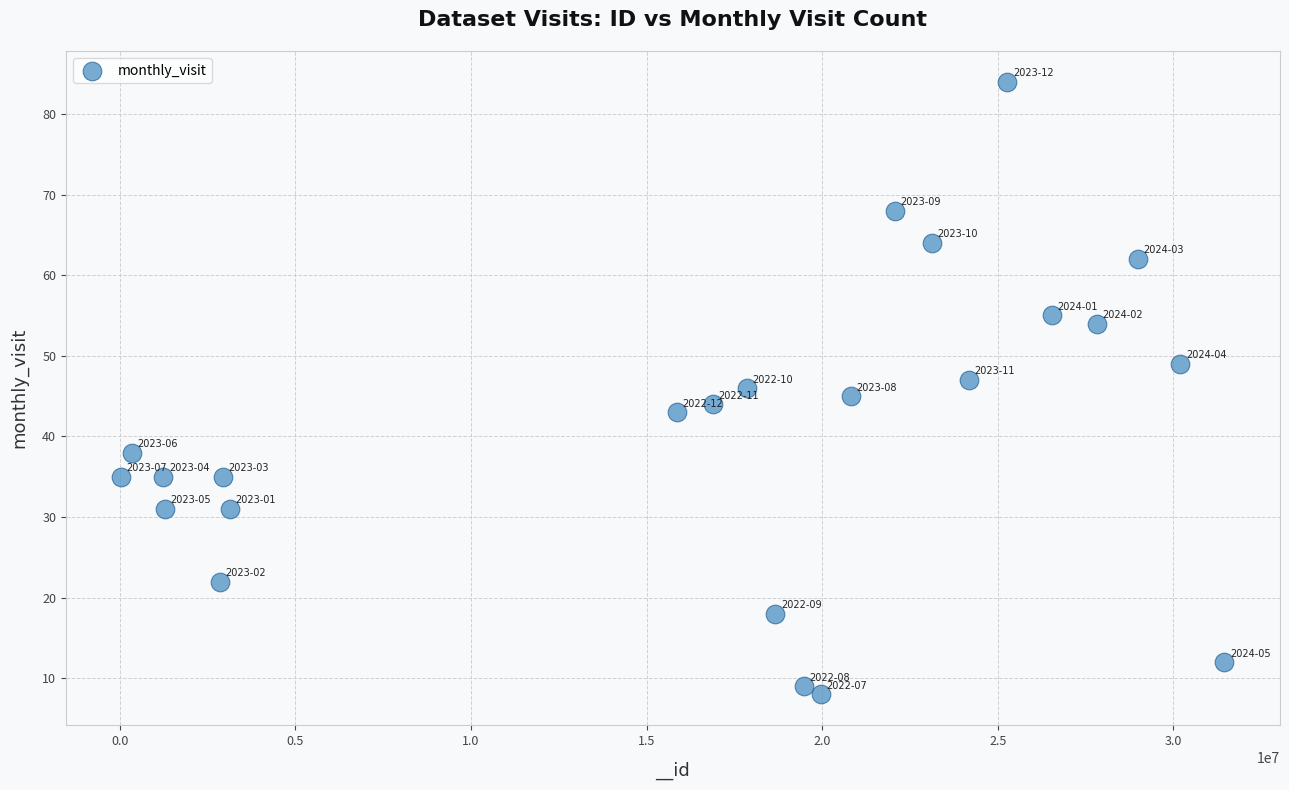

What is the range of Y values (max minus min)?

76